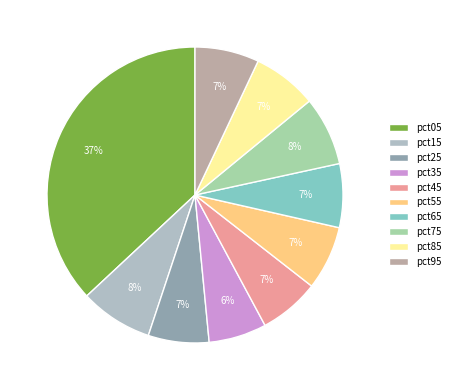

What percentage is the pct55 slice, to the nearest percent?

7%